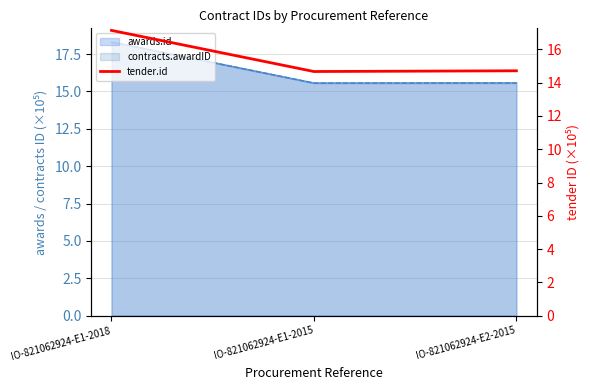

Count the number of categories in the chart.

3